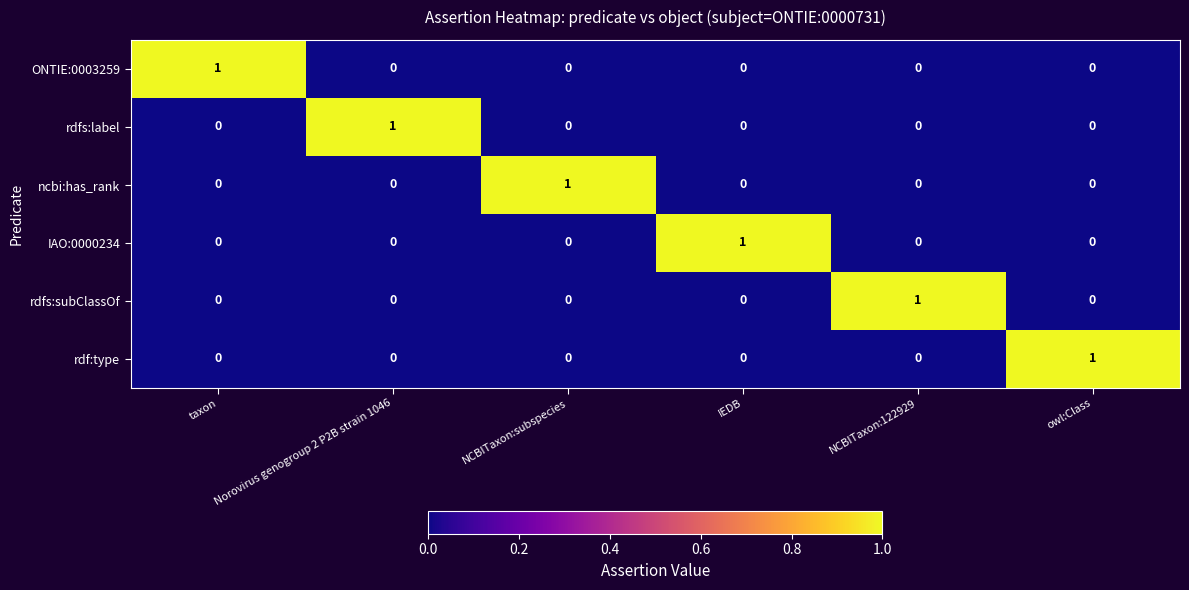

The value of ncbi:has_rank at NCBITaxon:122929 is 0. True or false?

True